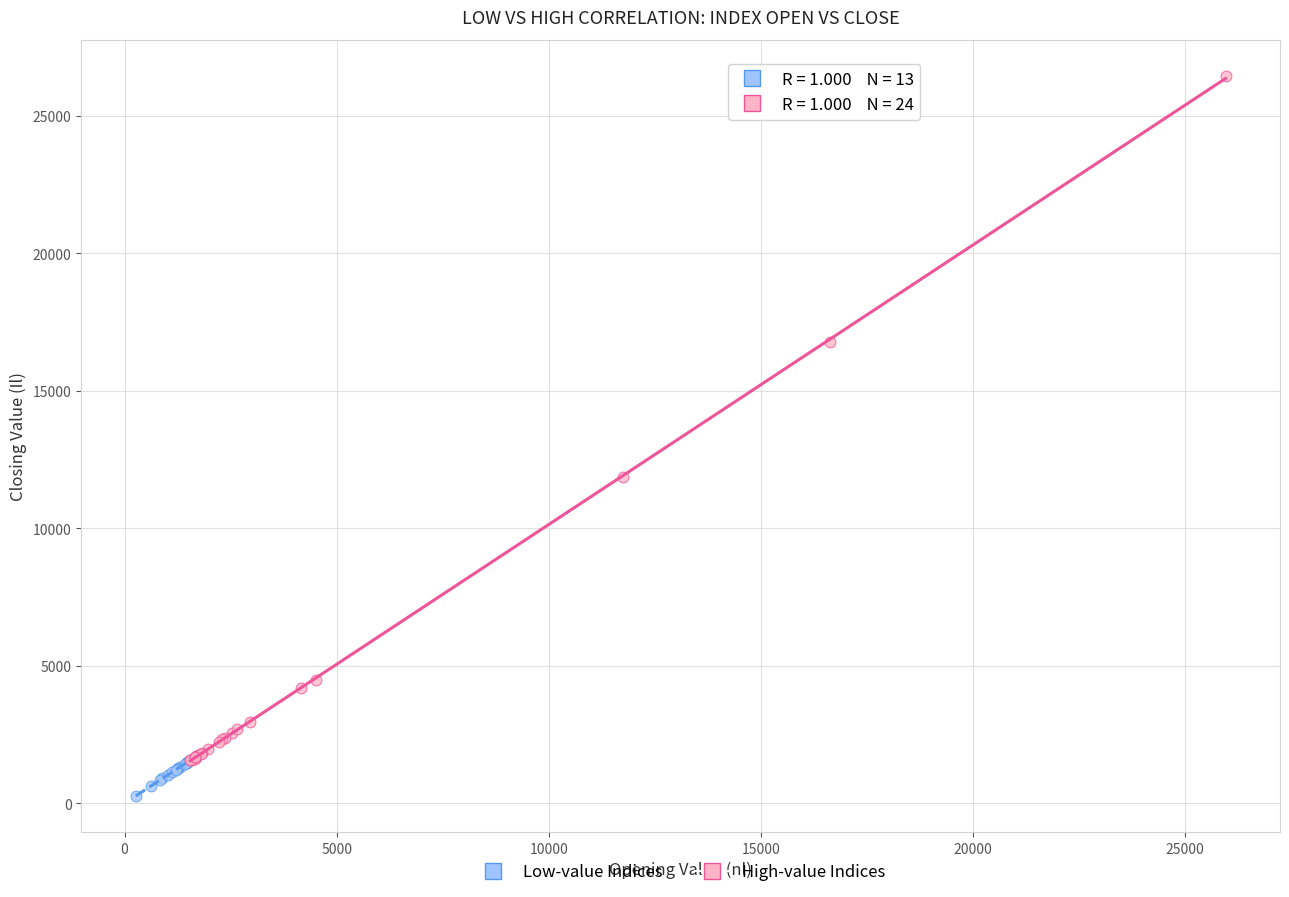

Which series has the widest spread of Y values?

High-value Indices